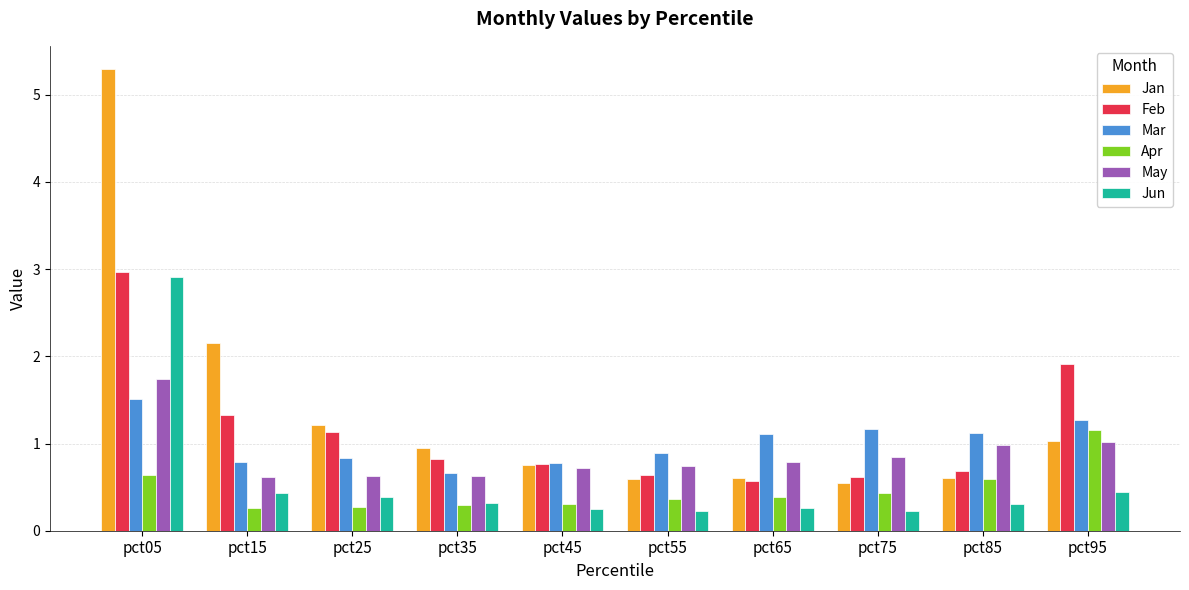

Is it true that Jan equals 1.8 at pct95?

False